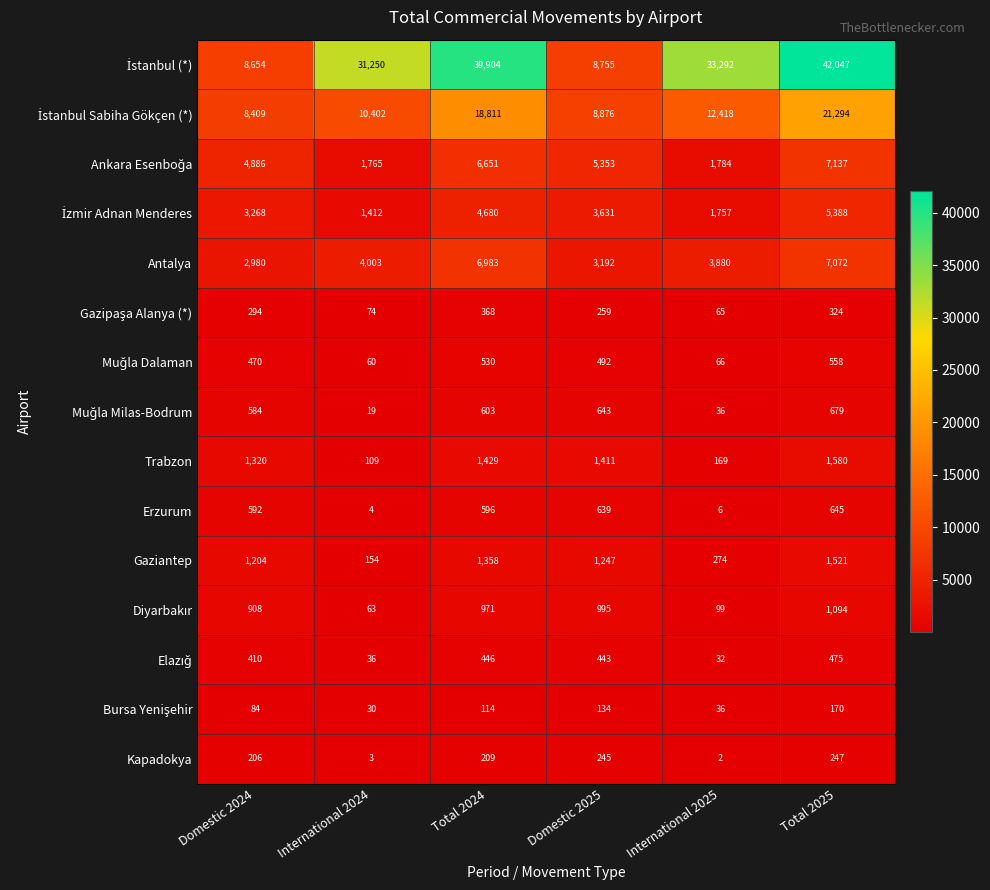

Is it true that Gaziantep equals 463 at International 2025?

False